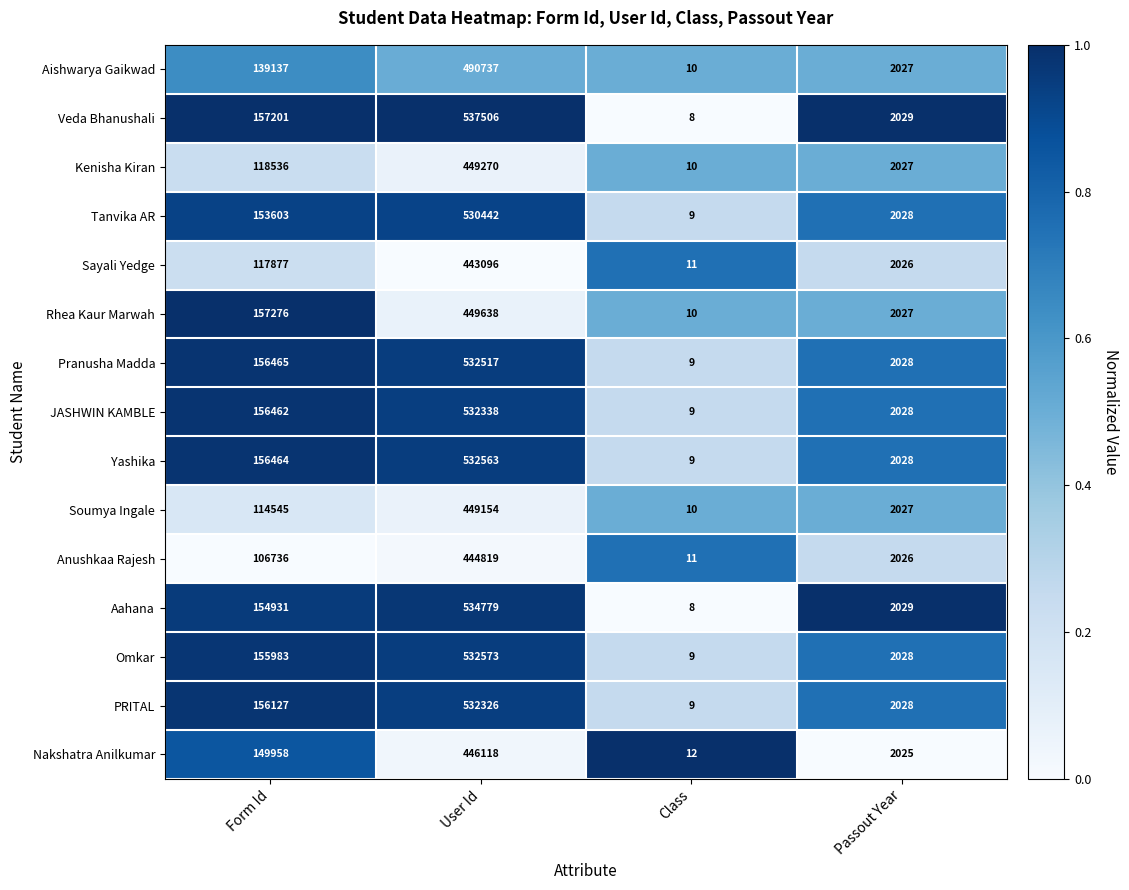

Between Form Id and User Id, which series saw the biggest shift?

Veda Bhanushali